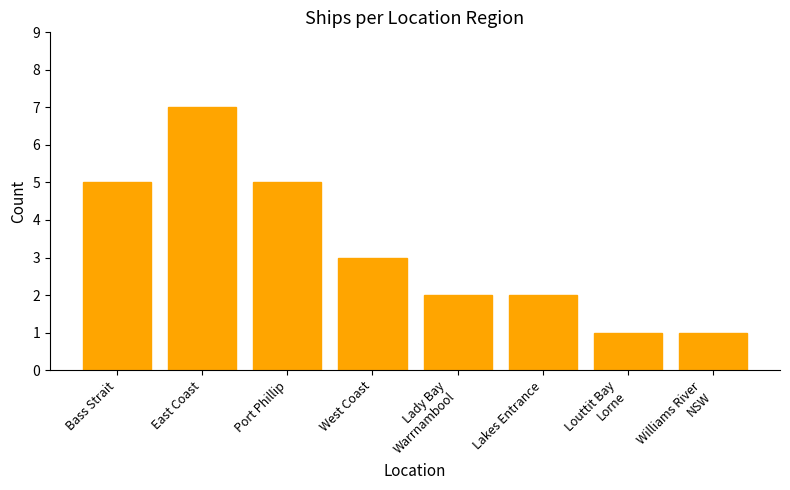

What is the label of the 4th bar from the right?

Lady Bay
Warrnambool